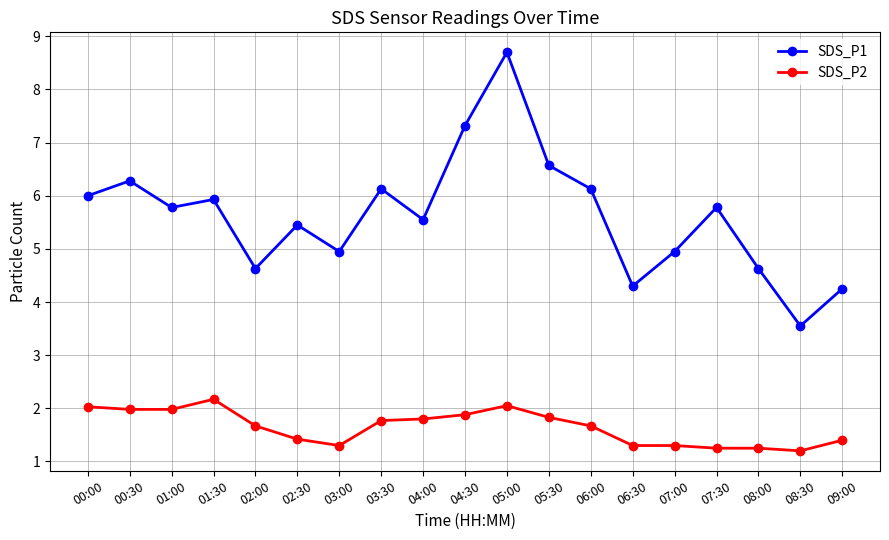

What is the average value of the SDS_P2 series?

1.6